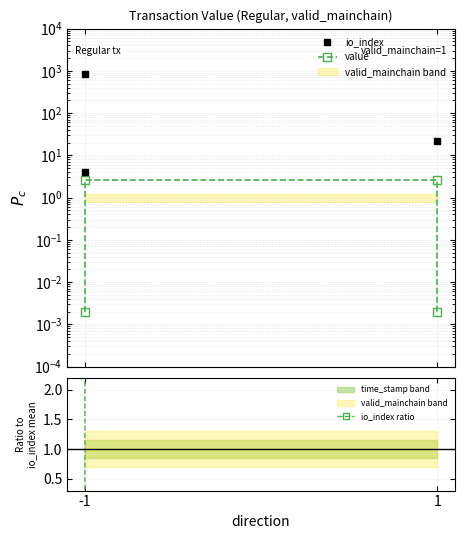

How many lines are shown in the chart?

3